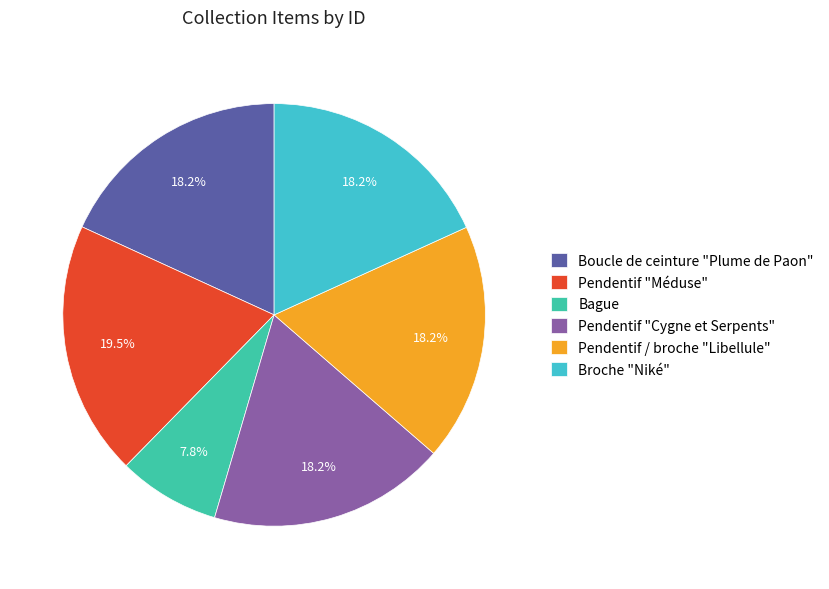

What is the ratio of the value at Pendentif "Méduse" to the value at Bague?

2.5